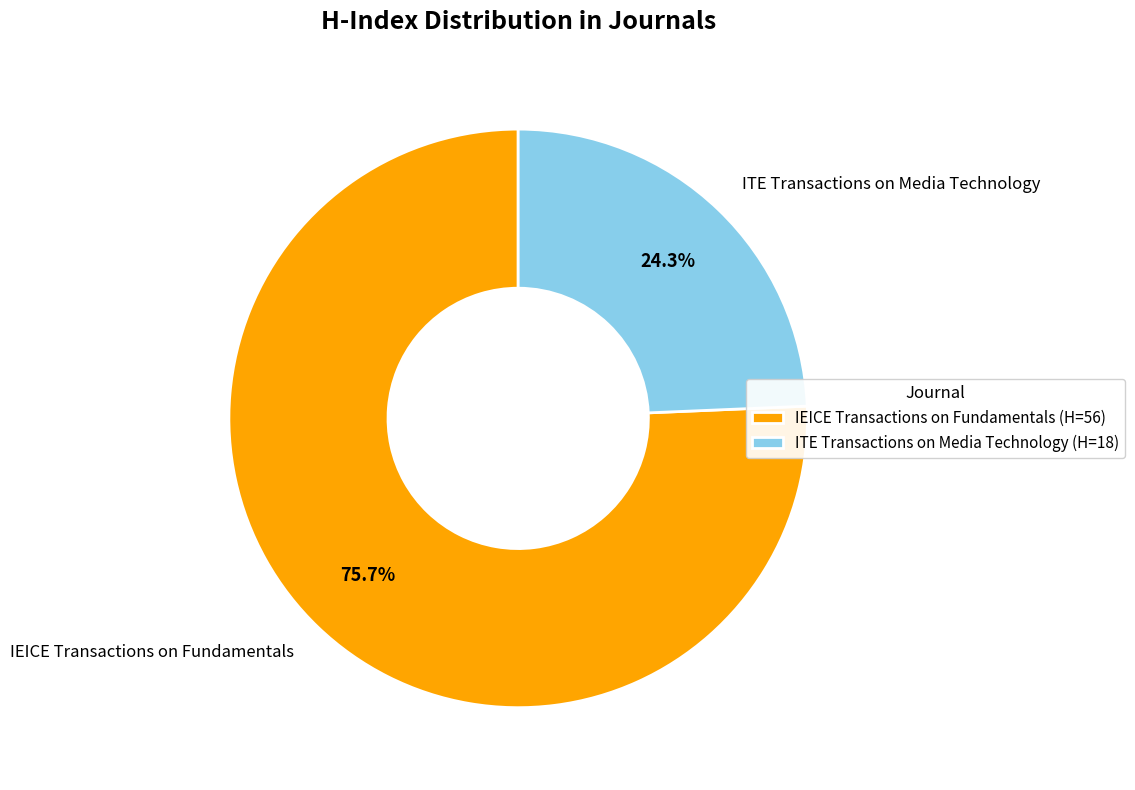

Is it true that ITE Transactions on Media Technology is 35% of the pie?

False